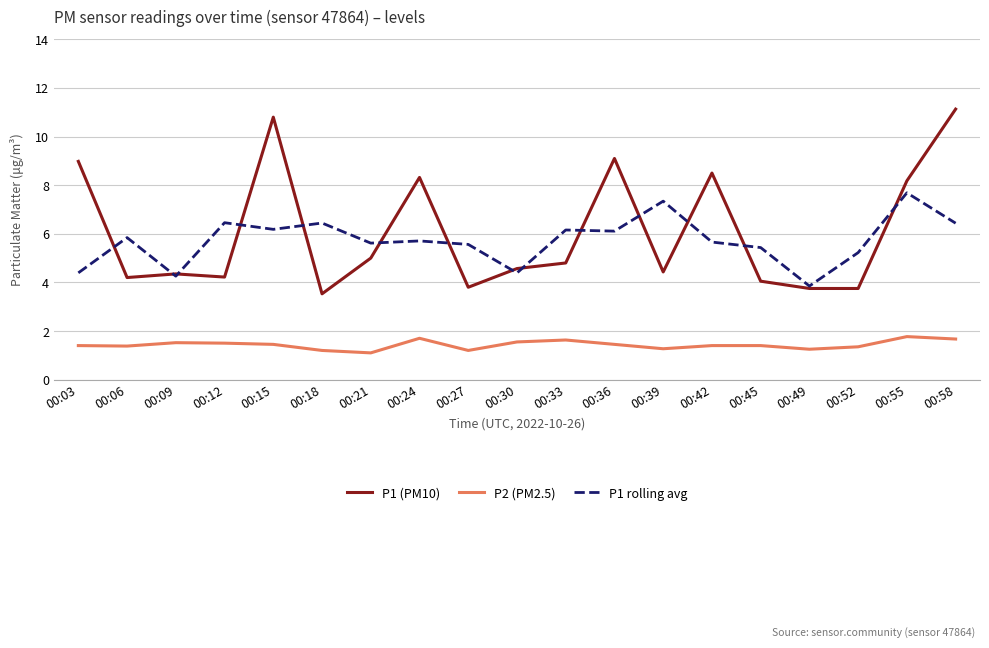

True or false: P1 rolling avg and P2 (PM2.5) cross at least once.

False